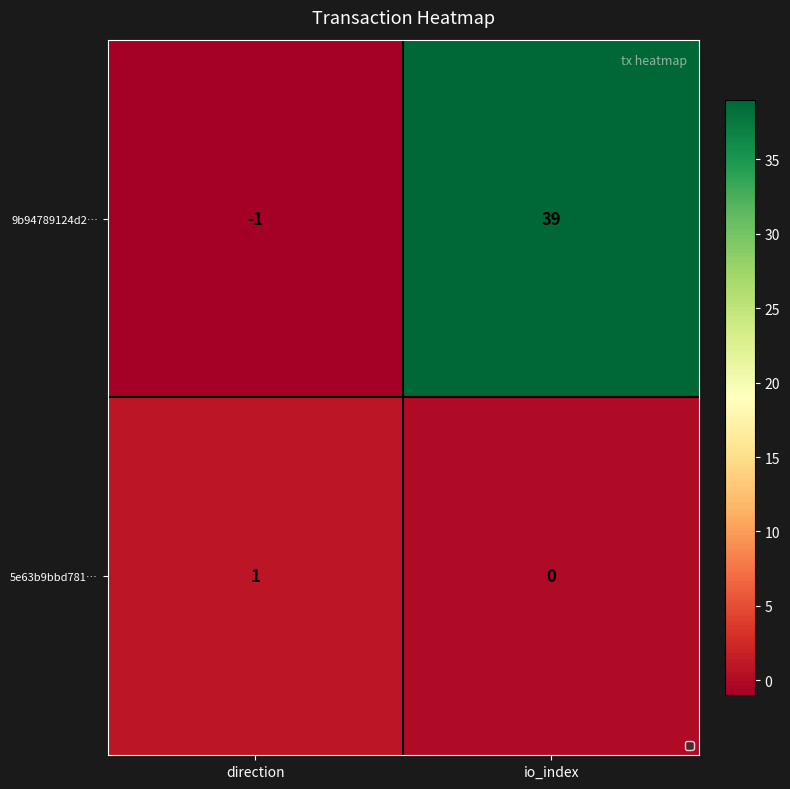

List the series in order of their peak value, lowest first.

5e63b9bbd781…, 9b94789124d2…